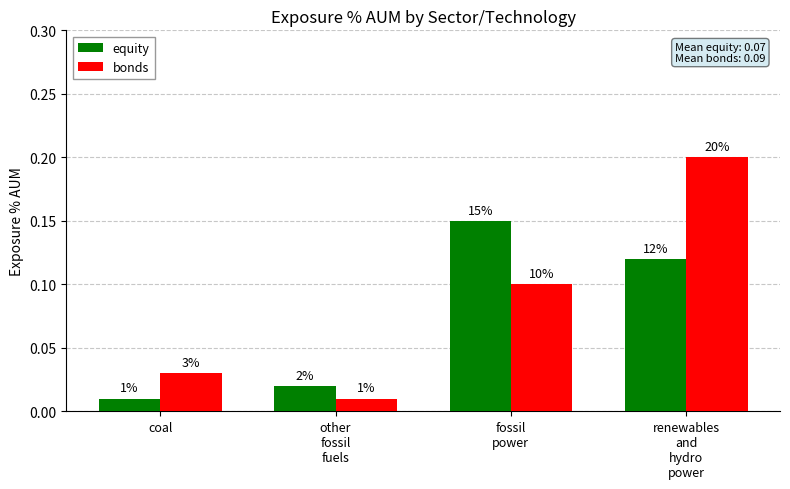

True or false: equity has a value of 0.0 at coal.

False